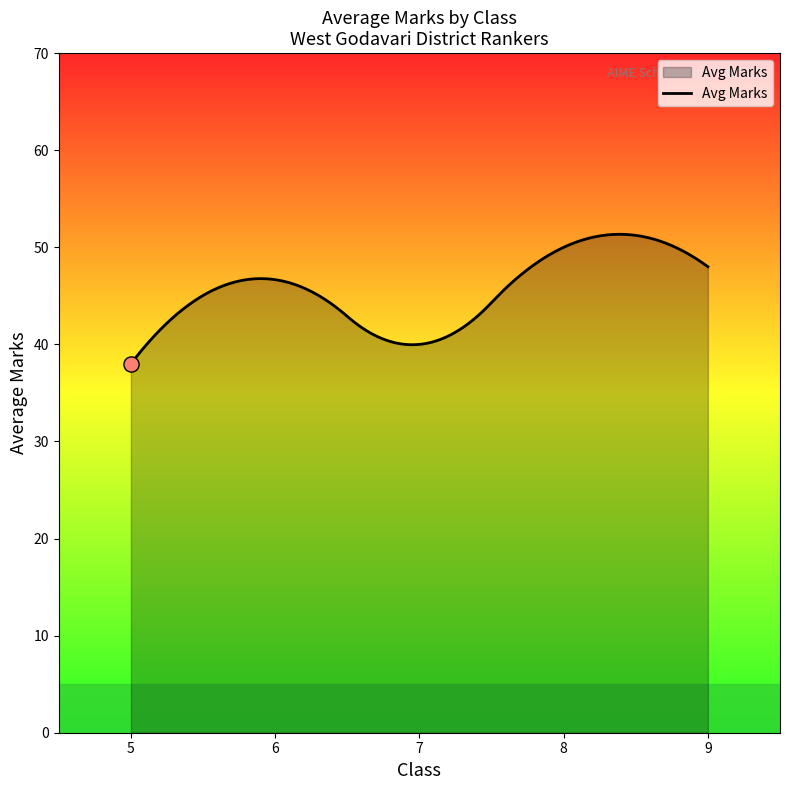

What is the minimum value shown in the chart?

38.0